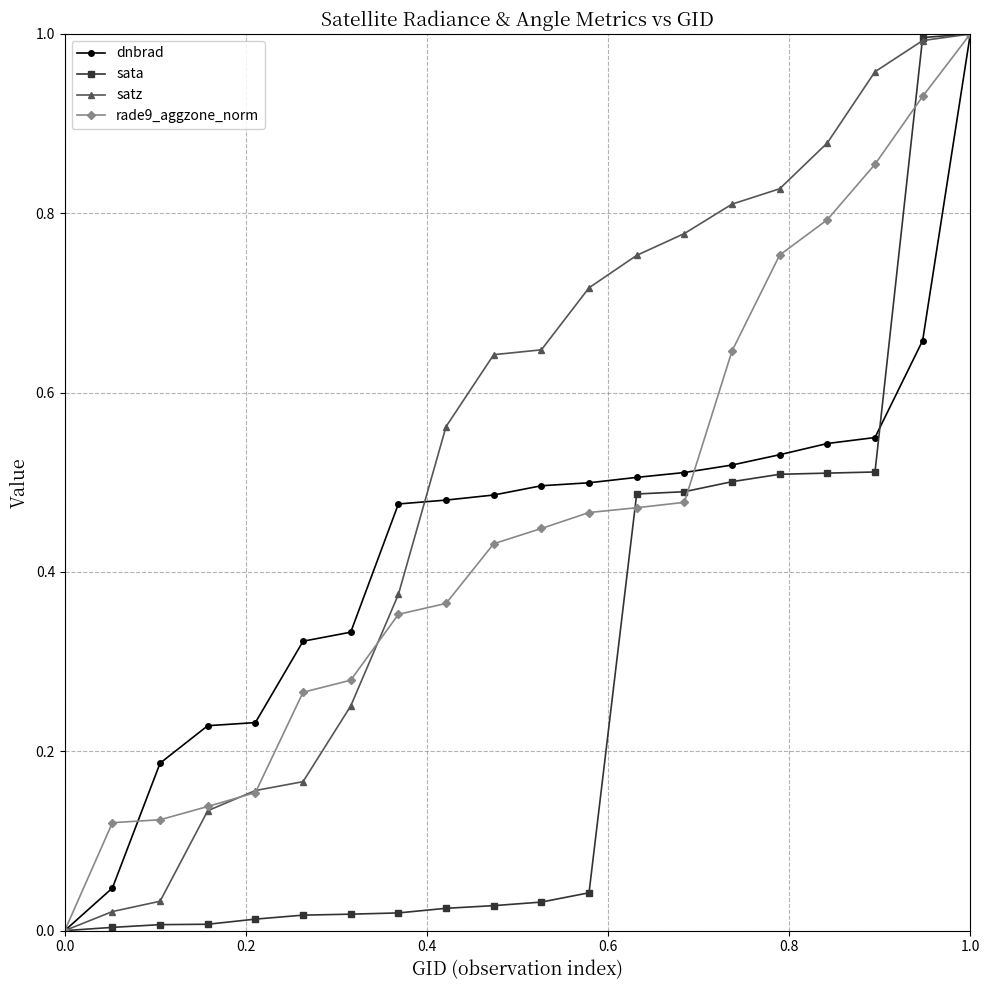

True or false: sata has more than 1 interior local peaks.

False